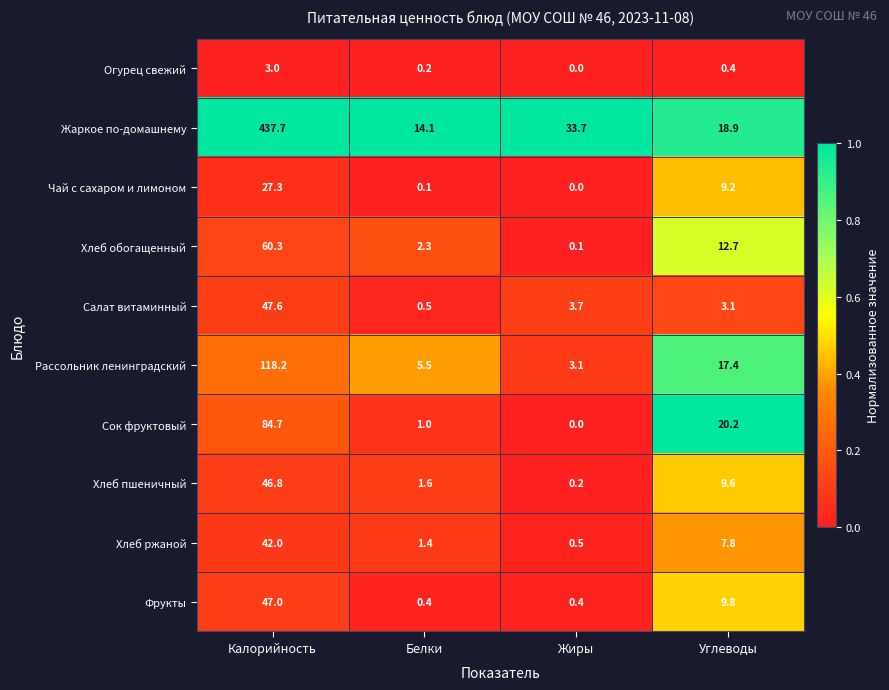

The value of Хлеб пшеничный at Белки is 0.5. True or false?

False